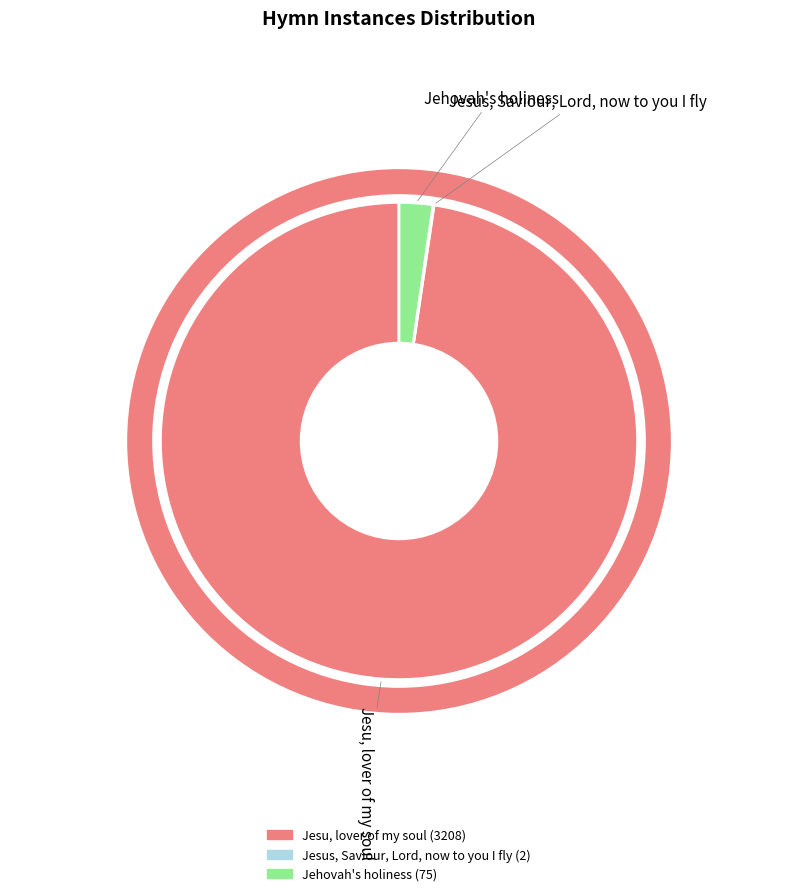

What is the majority slice?

Jesu, lover of my soul